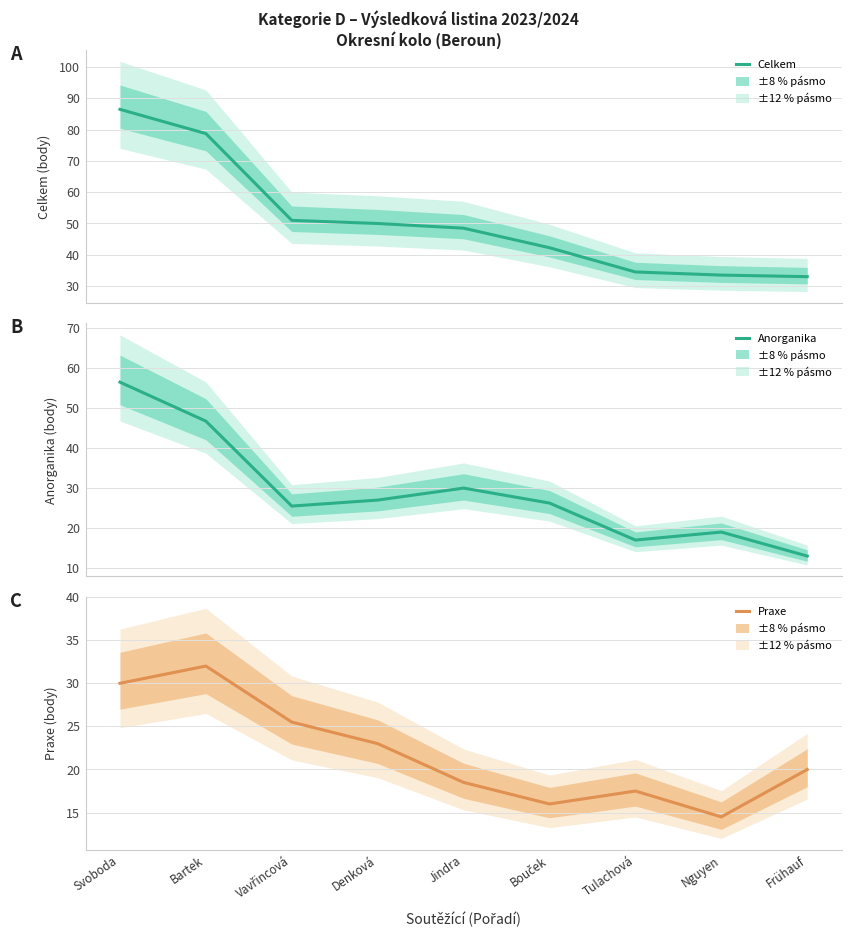

What is the maximum value shown in the chart?

86.5